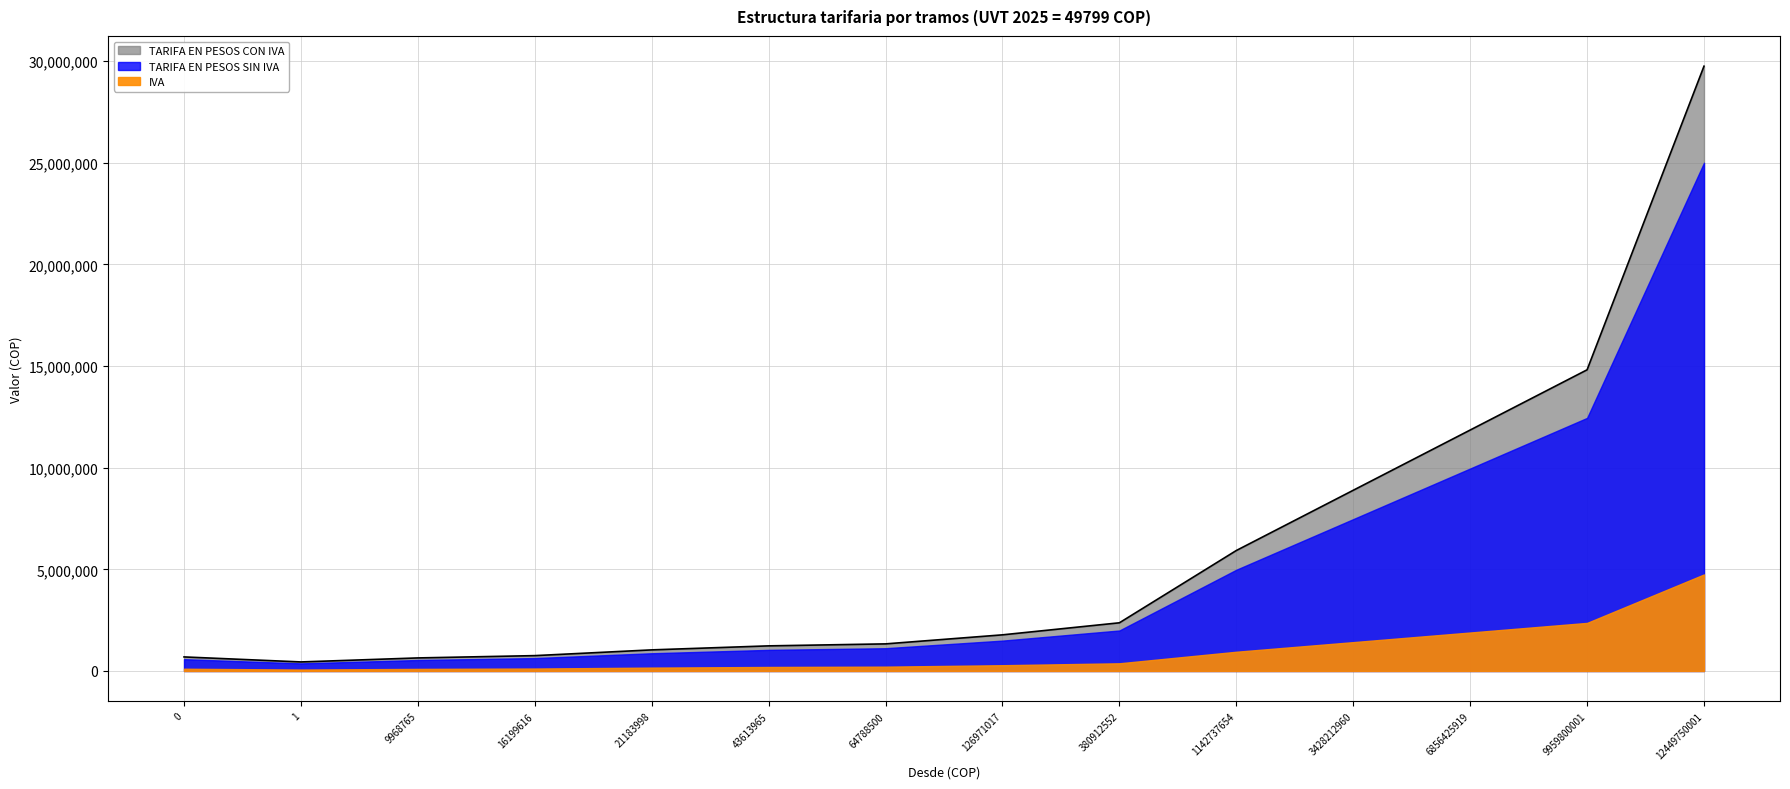

What is the difference between the IVA values at 3428212960 and 9968765?

1316705.4